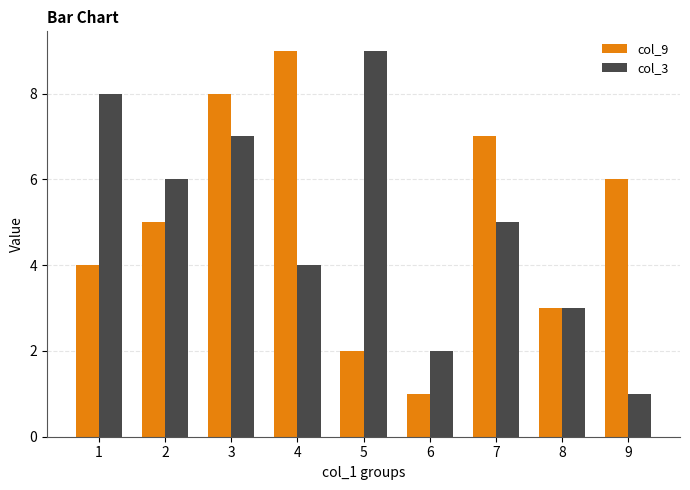

How many groups of bars are there?

9